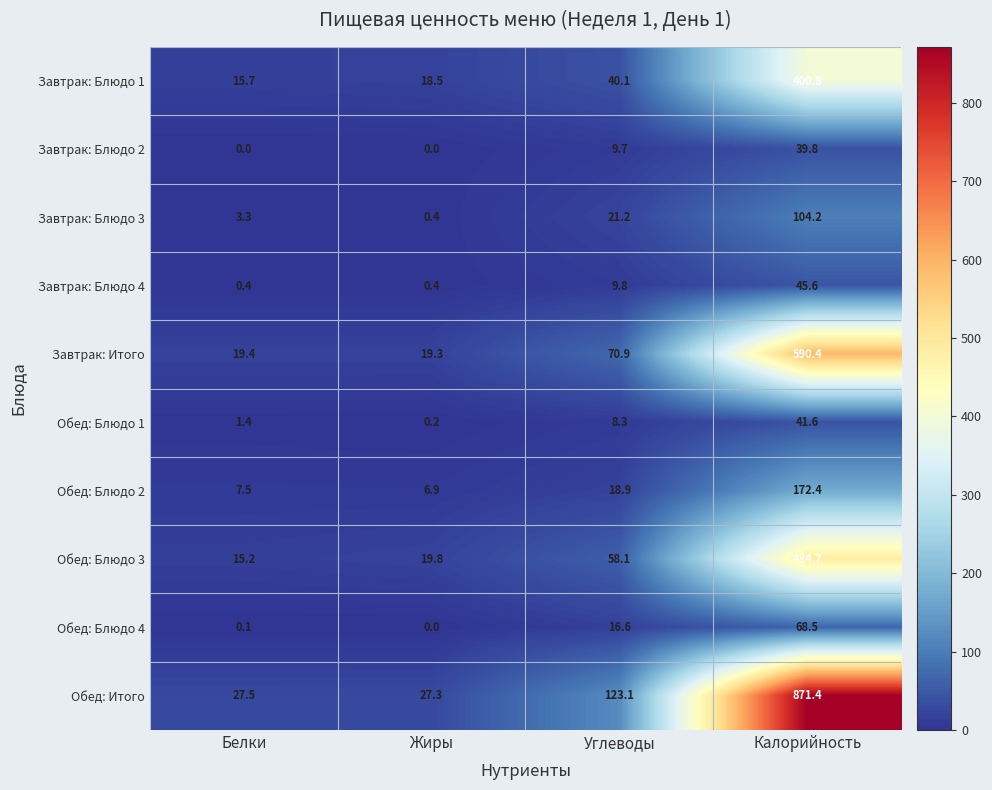

Rank the series at Углеводы from highest to lowest value.

Обед: Итого, Завтрак: Итого, Обед: Блюдо 3, Завтрак: Блюдо 1, Завтрак: Блюдо 3, Обед: Блюдо 2, Обед: Блюдо 4, Завтрак: Блюдо 4, Завтрак: Блюдо 2, Обед: Блюдо 1